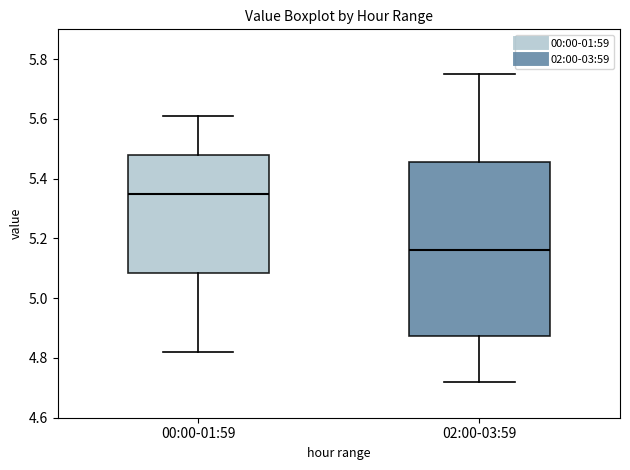

Comparing the boxes themselves (not the whiskers), which one is the tallest?

02:00-03:59